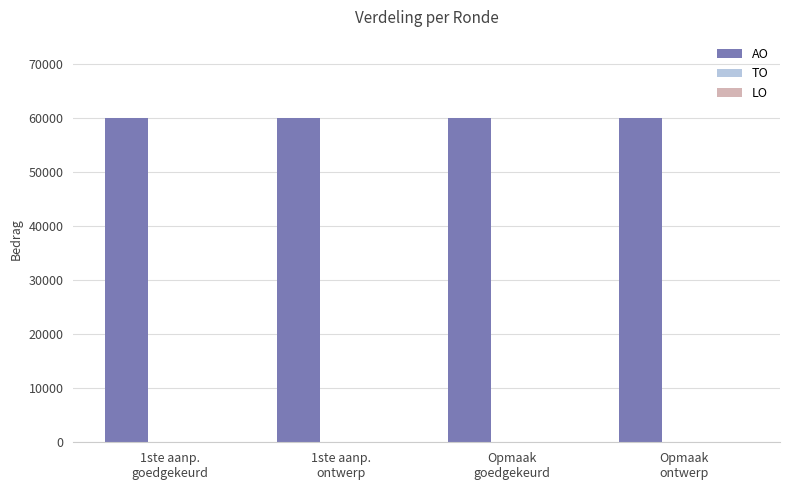

At how many categories does at least one series exceed 25969?

4